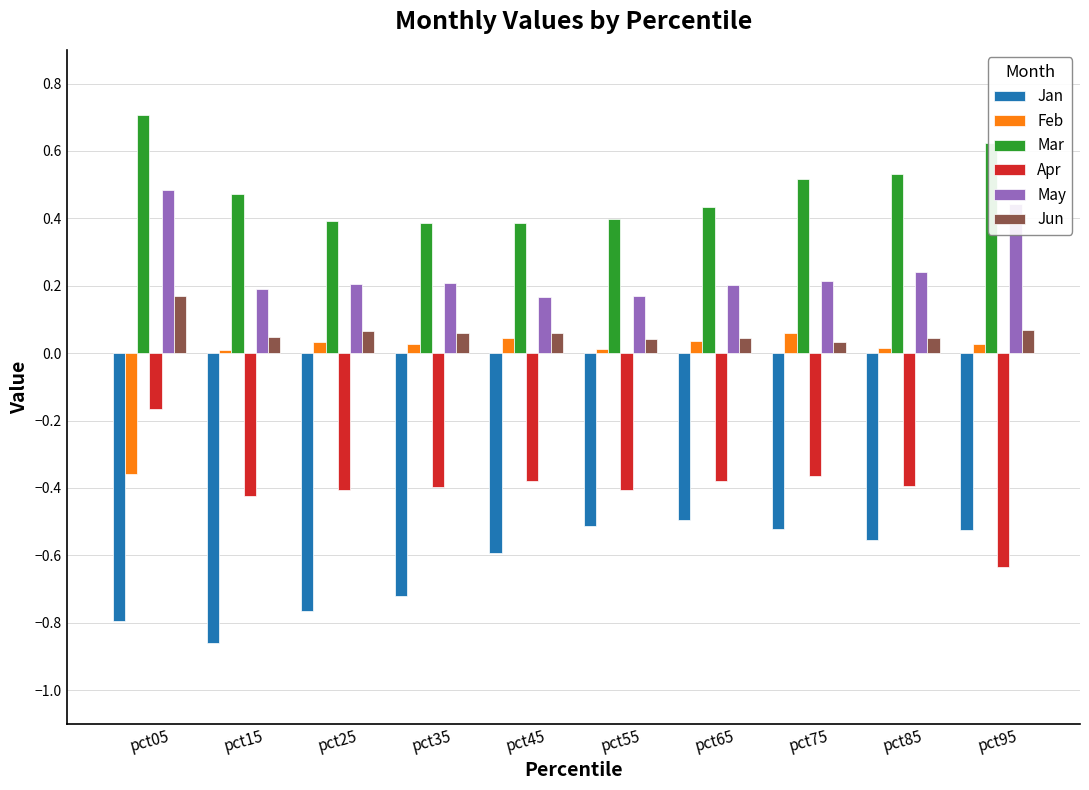

The May series shows 0.1 at pct25. True or false?

False